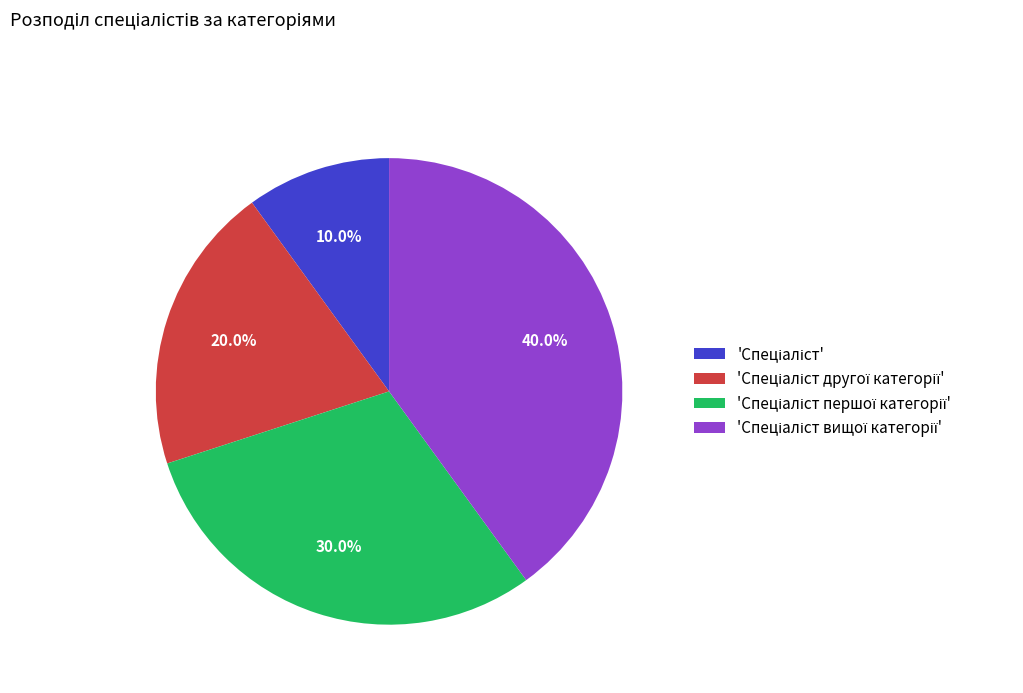

Count the number of slices in the pie.

4